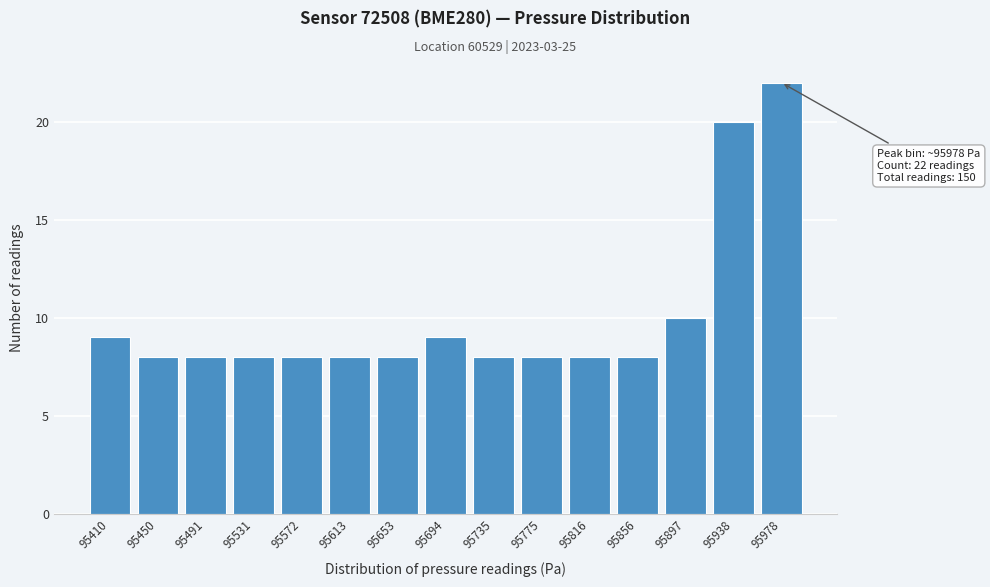

Reading right to left, what are all the values shown in this chart?

95978=22	95938=20	95897=10	95856=8	95816=8	95775=8	95735=8	95694=9	95653=8	95613=8	95572=8	95531=8	95491=8	95450=8	95410=9